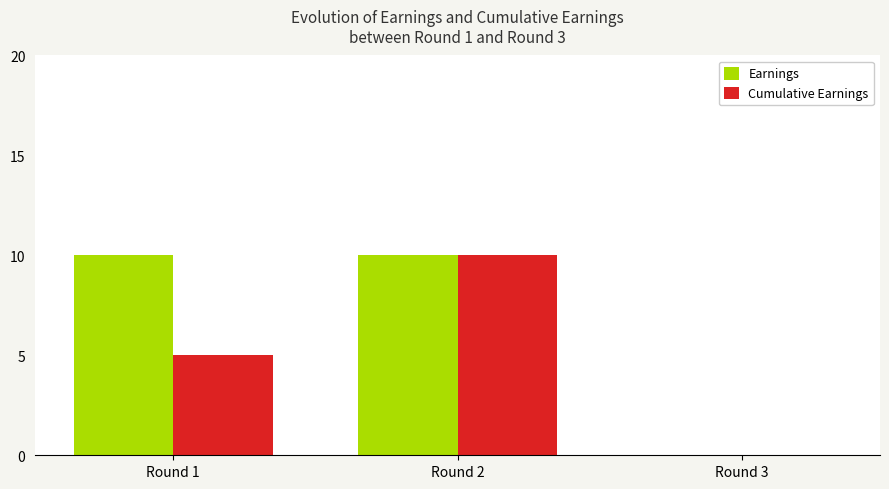

Is it true that Earnings equals 10 at Round 2?

True